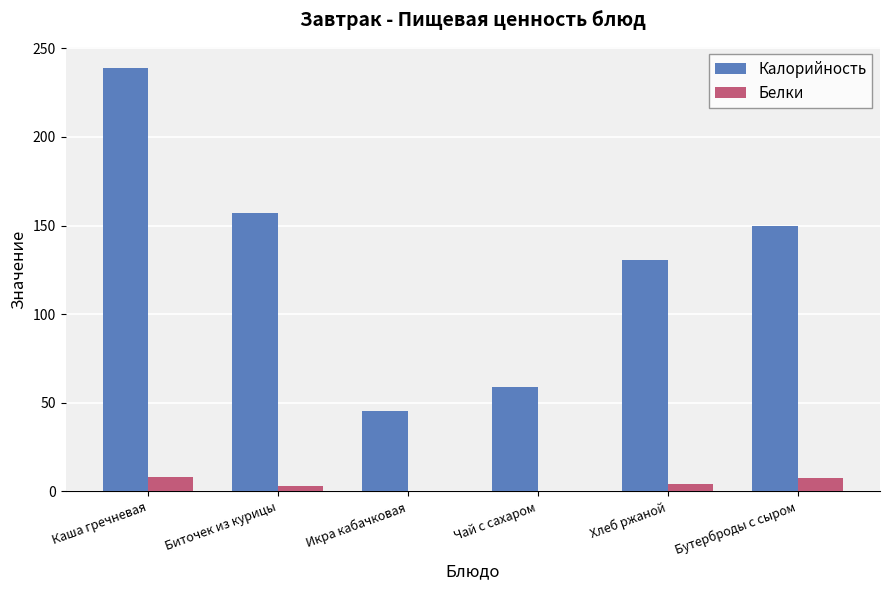

What are all the series names shown in the legend?

Калорийность, Белки